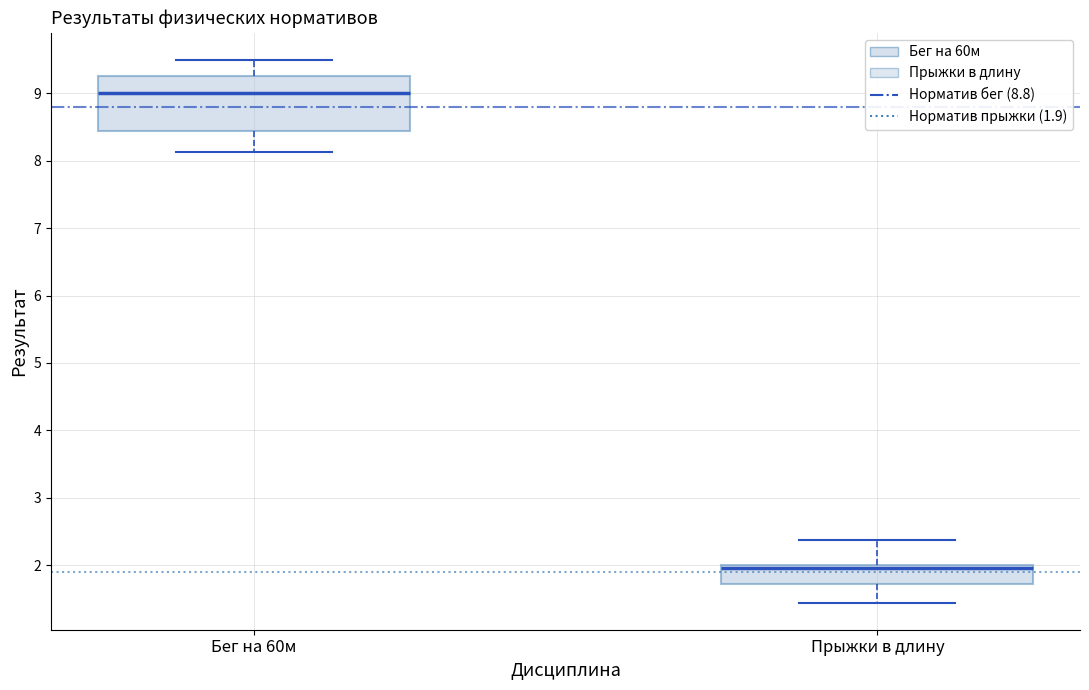

Reading left to right, read every box against the y-axis: the position of its median line, the range the box covers, and the ends of its whiskers. The values are not printed on the chart, so give them approximately, as read against the axis.

Бег на 60м: median 9.0, box 8.4 to 9.3, whiskers 8.1 to 9.5
Прыжки в длину: median 2.0 (just below the box's upper edge), box 1.7 to 2.0, whiskers 1.5 to 2.4